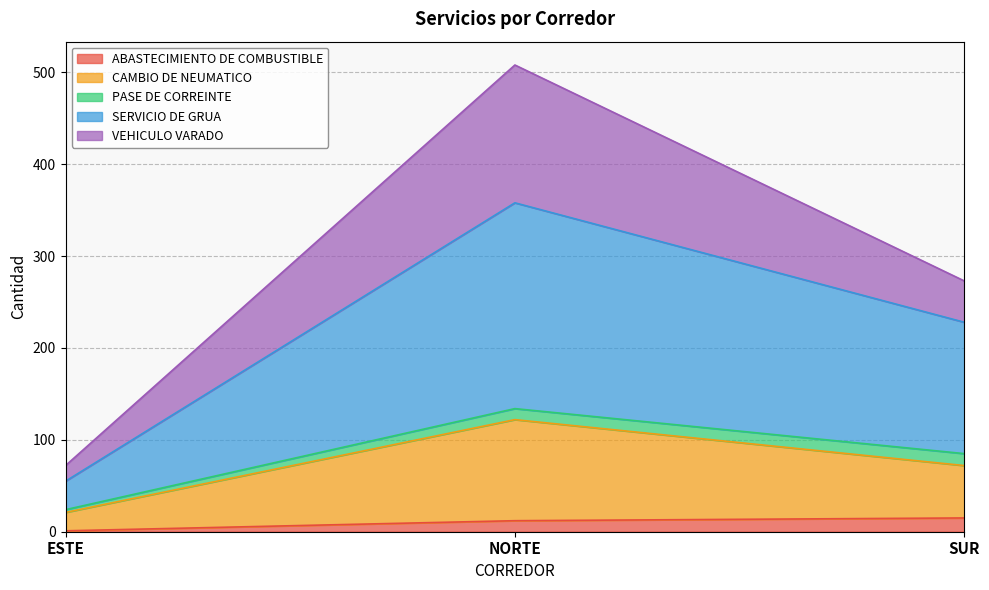

What is the average value of the ABASTECIMIENTO DE COMBUSTIBLE series?

9